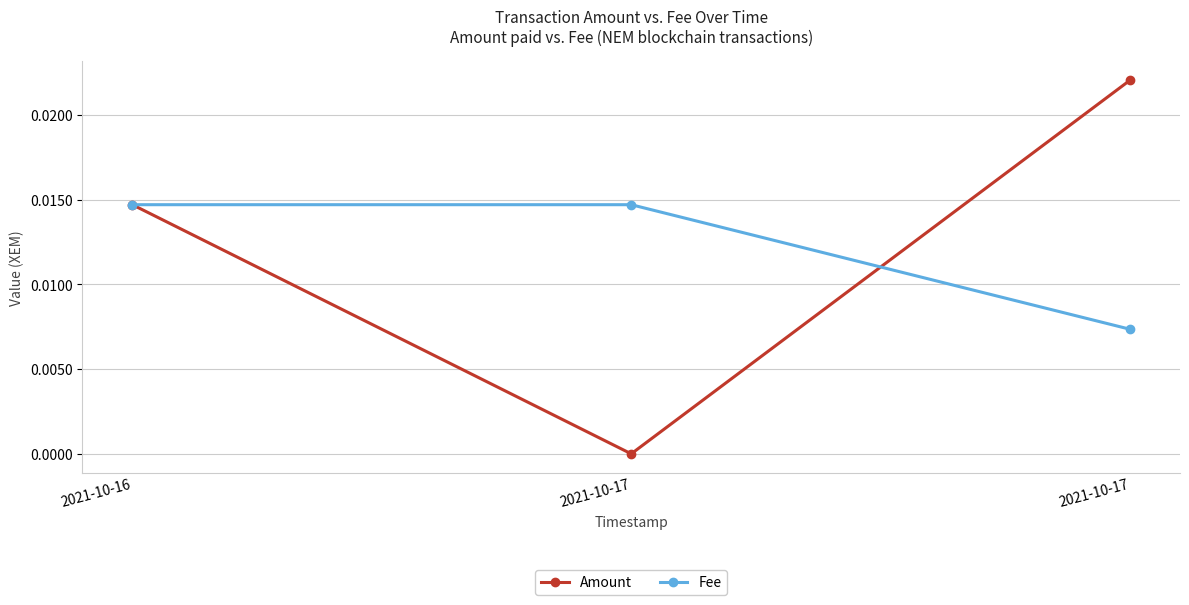

Which has a higher value, 2021-10-17 or 2021-10-17?

2021-10-17